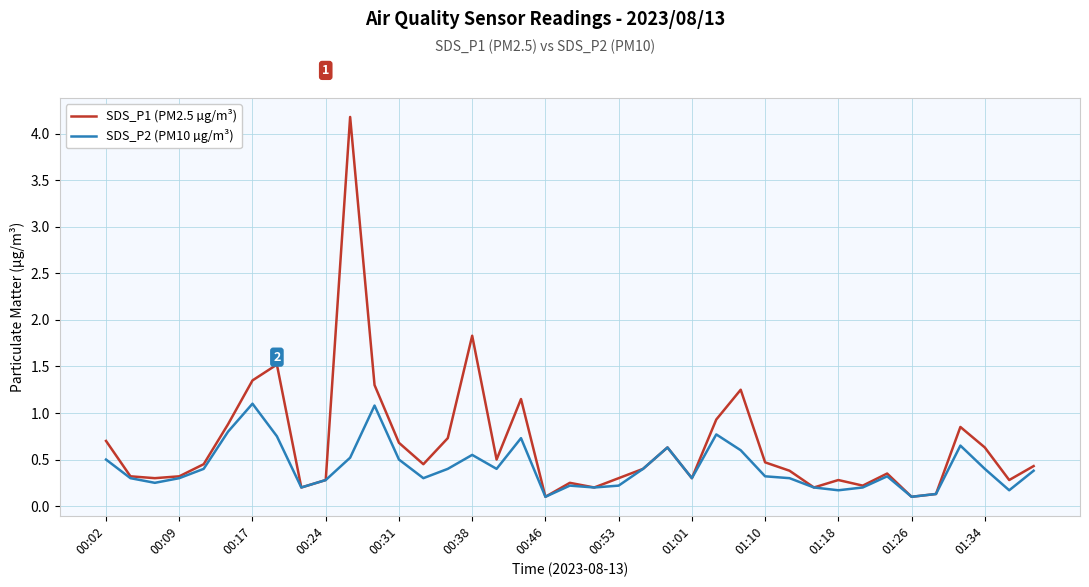

Rank the series by their maximum value, from lowest to highest.

SDS_P2 (PM10 µg/m³), SDS_P1 (PM2.5 µg/m³)